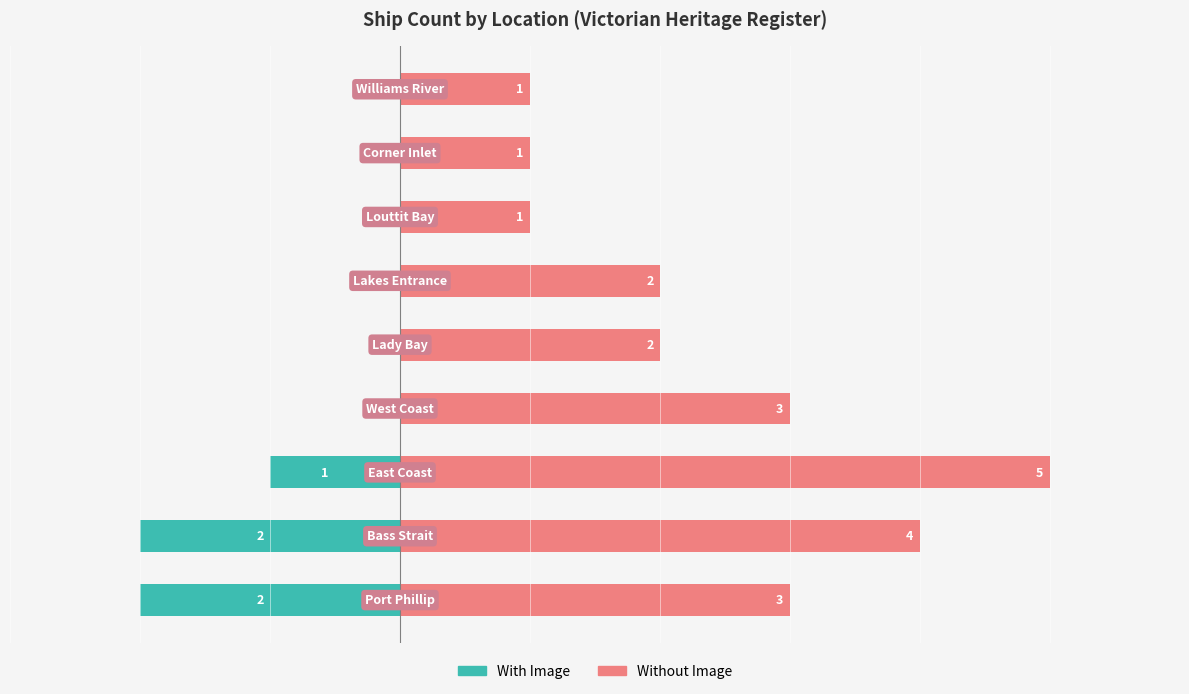

What is the total value across all series at 7?

1